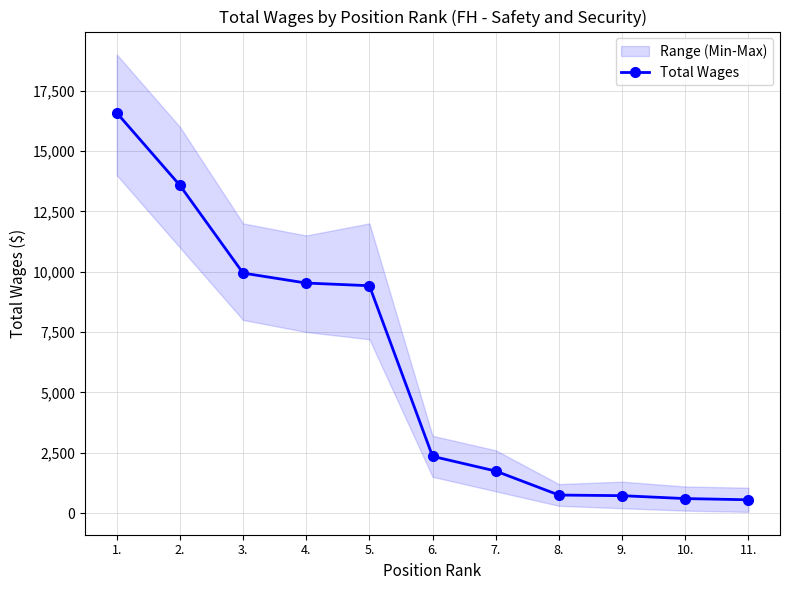

The value at 10. is 600. True or false?

True